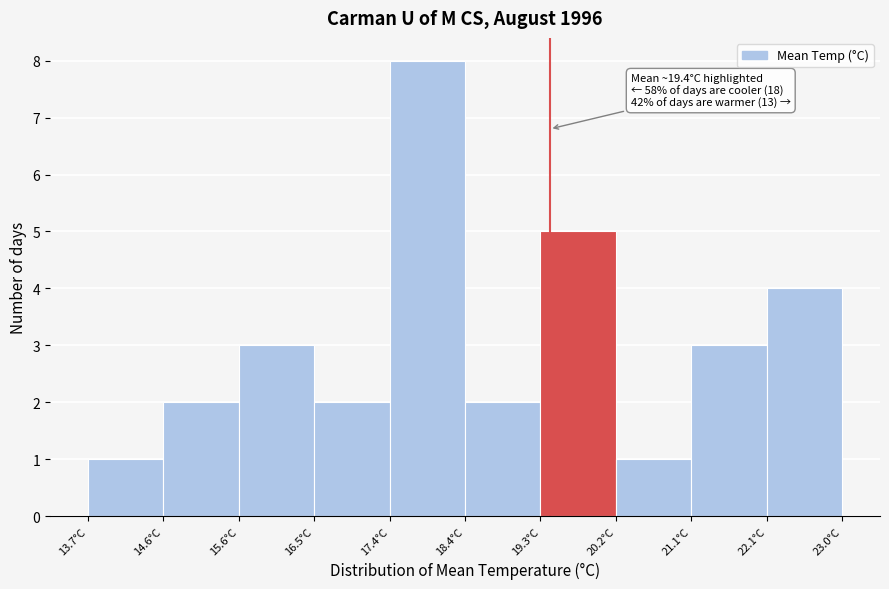

Over which range of the x-axis is the bar tallest?

17.4 to 18.4